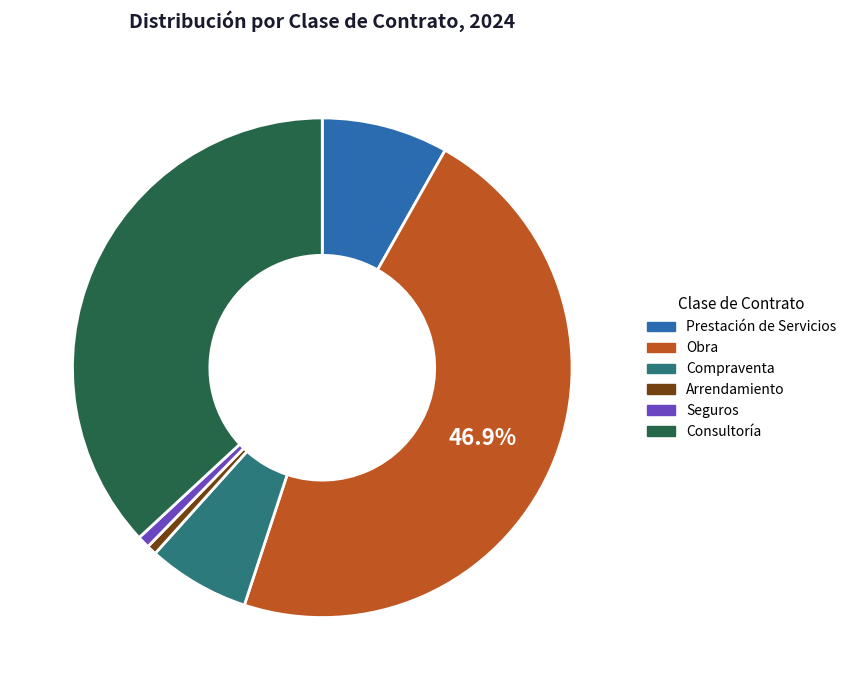

Is Arrendamiento the majority of the pie?

No